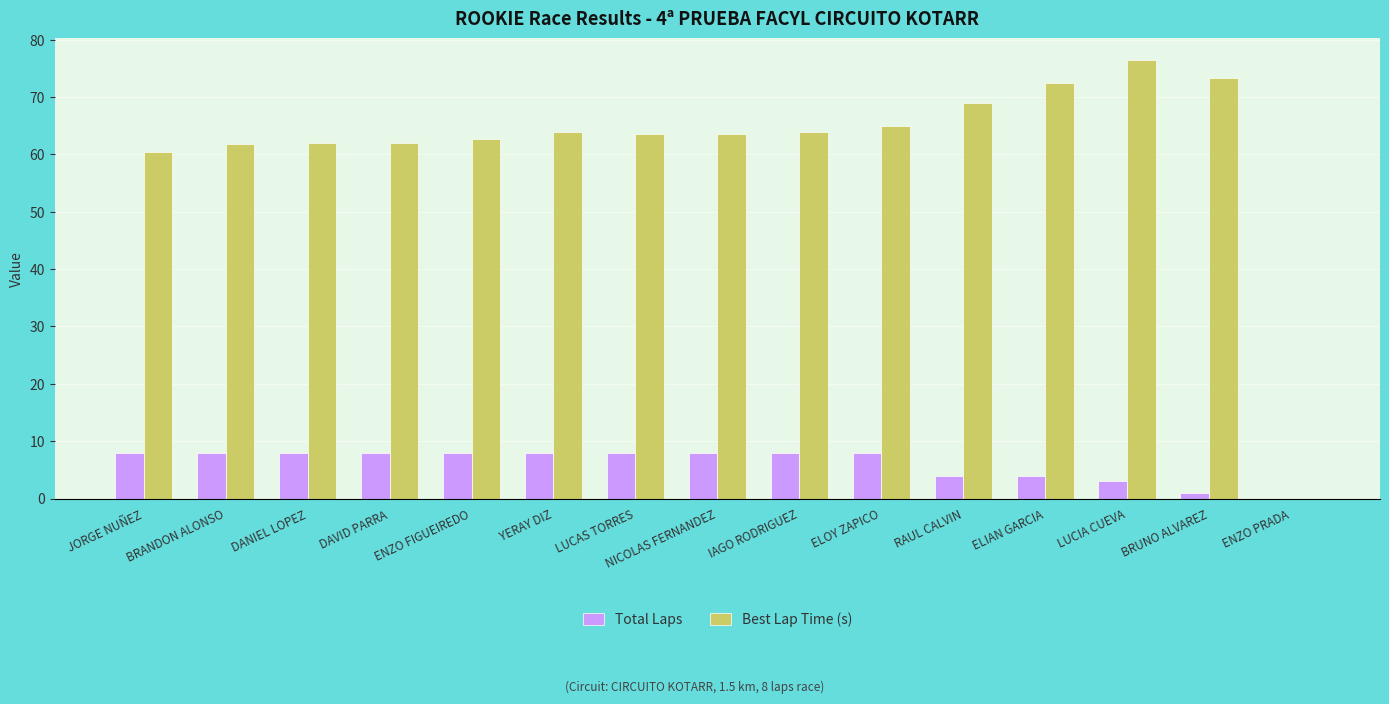

At which category is the sum across all series the highest?

LUCIA CUEVA